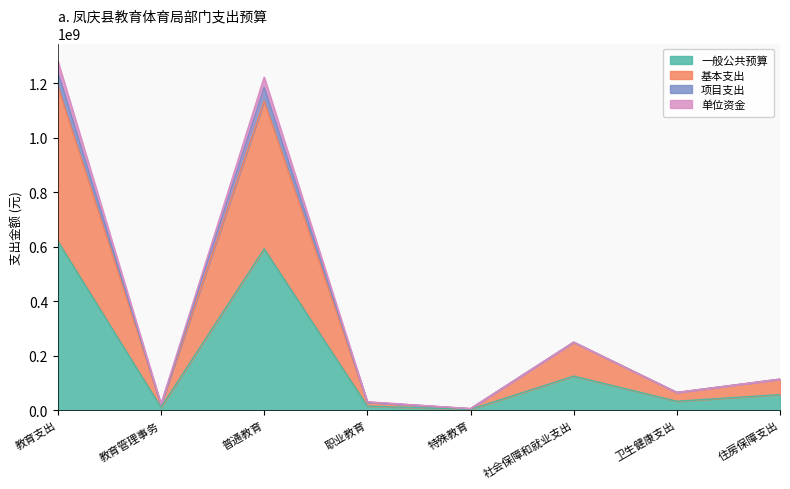

In 基本支出, how many points are lower than both neighbors (excluding endpoints)?

3